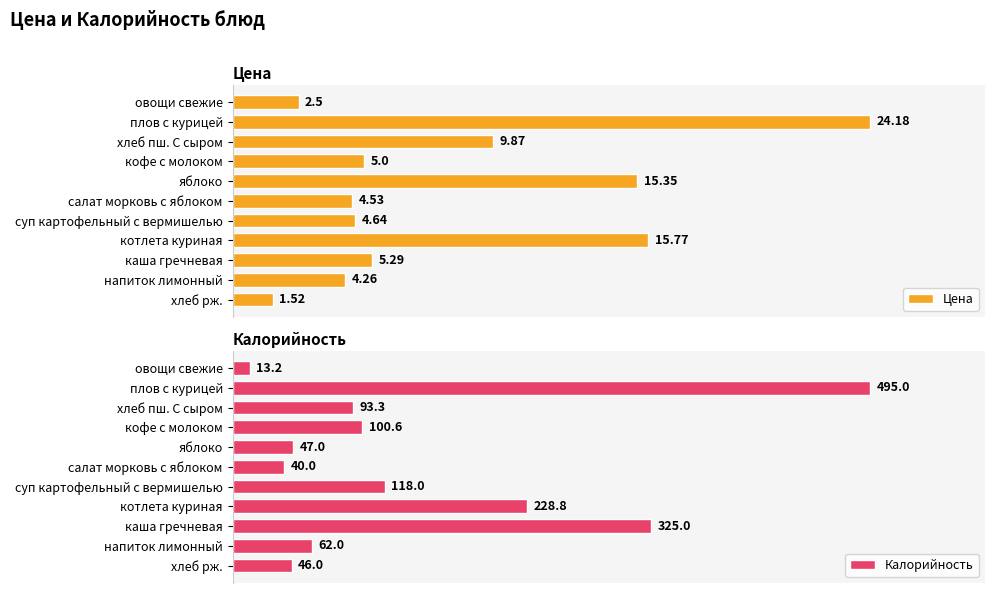

What are all the series names shown in the legend?

Цена, Калорийность